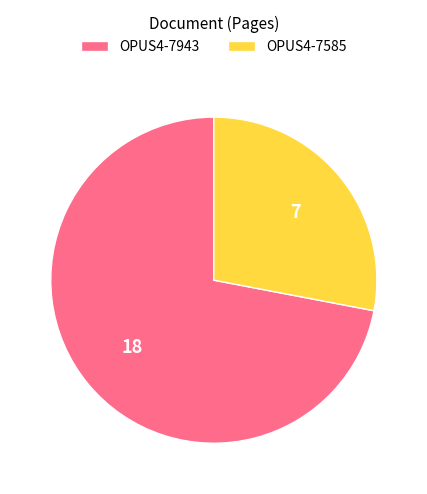

How many segments does this pie chart have?

2